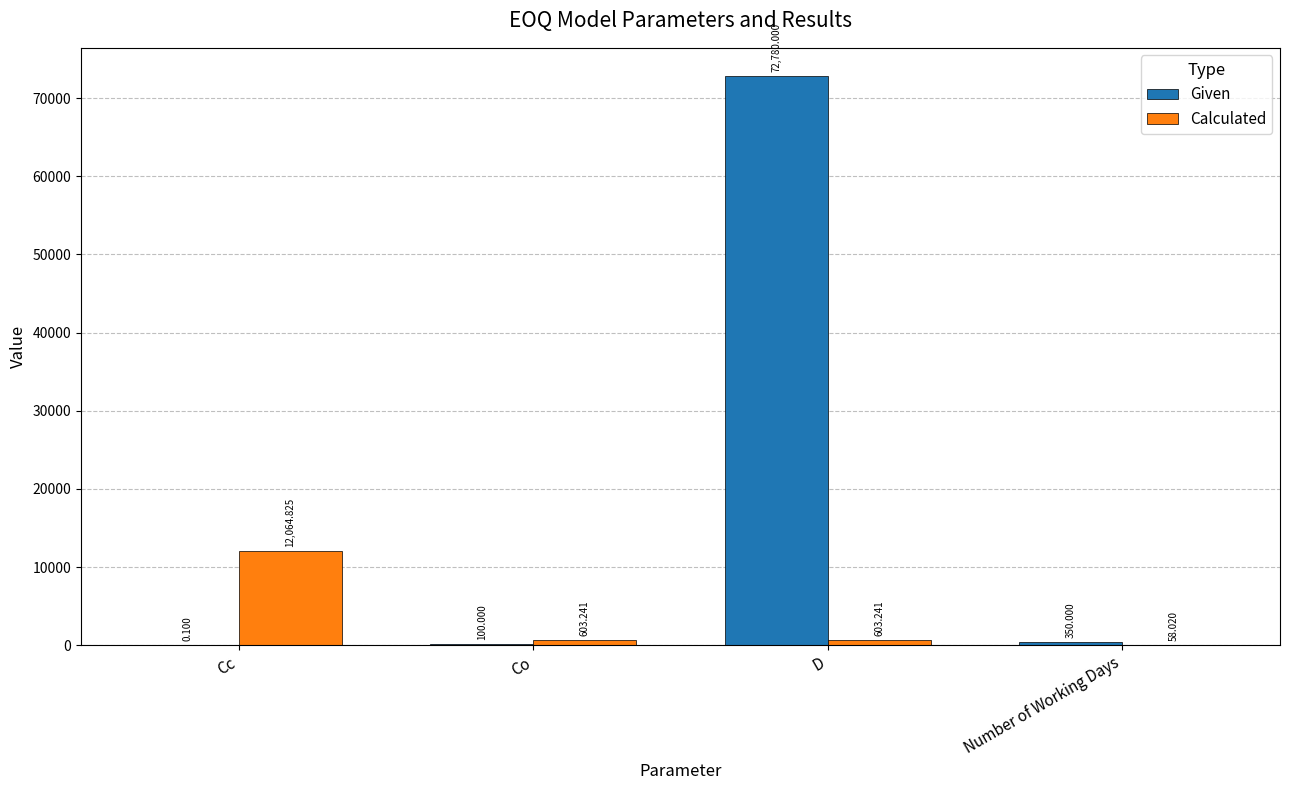

Which category has the highest value across all series?

D